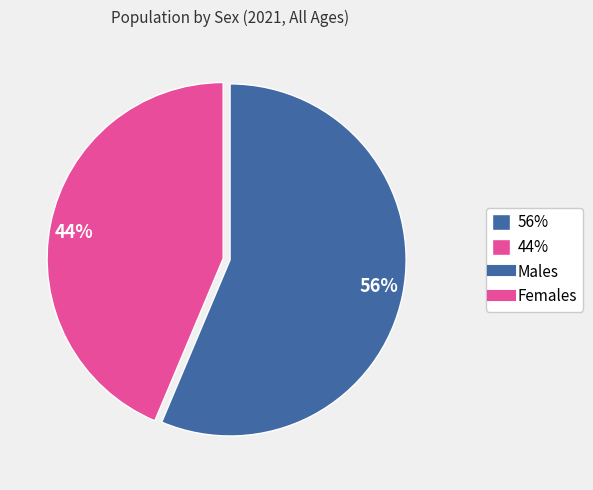

Rank the categories by value from highest to lowest.

56%, 44%